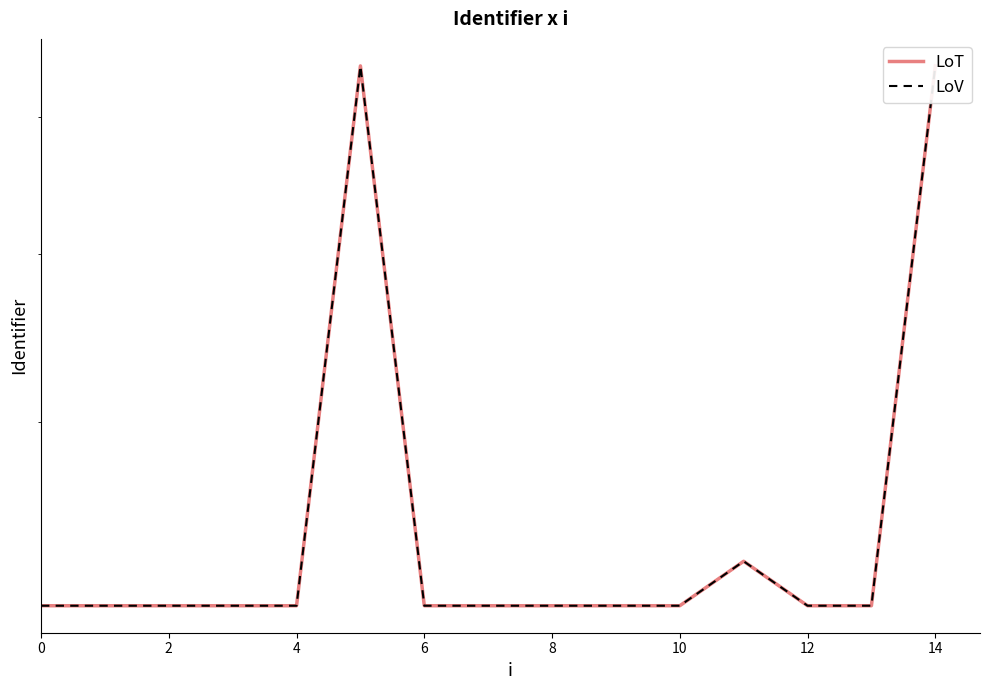

Which series has the largest range (max minus min)?

LoT